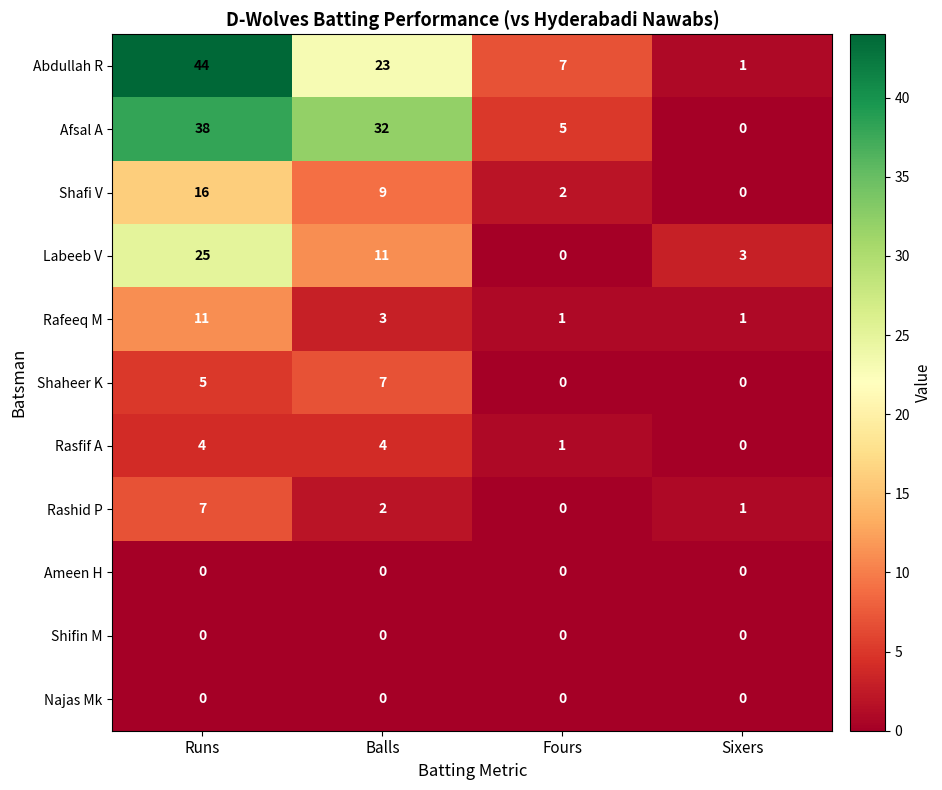

The value of Afsal A at Runs is 38. True or false?

True